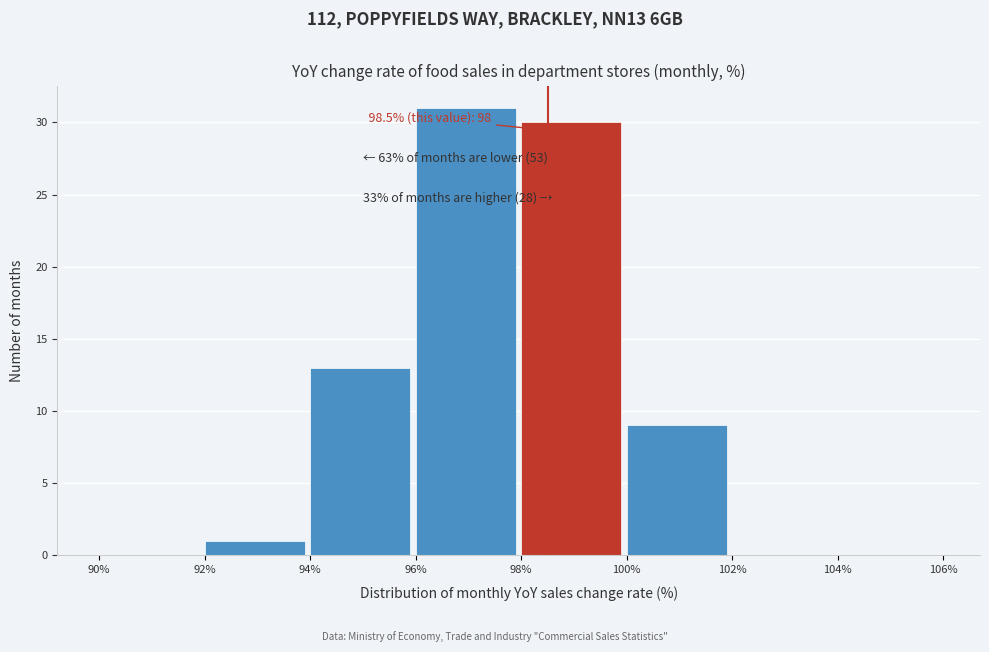

Which range on the x-axis has the tallest bar?

96% to 98%